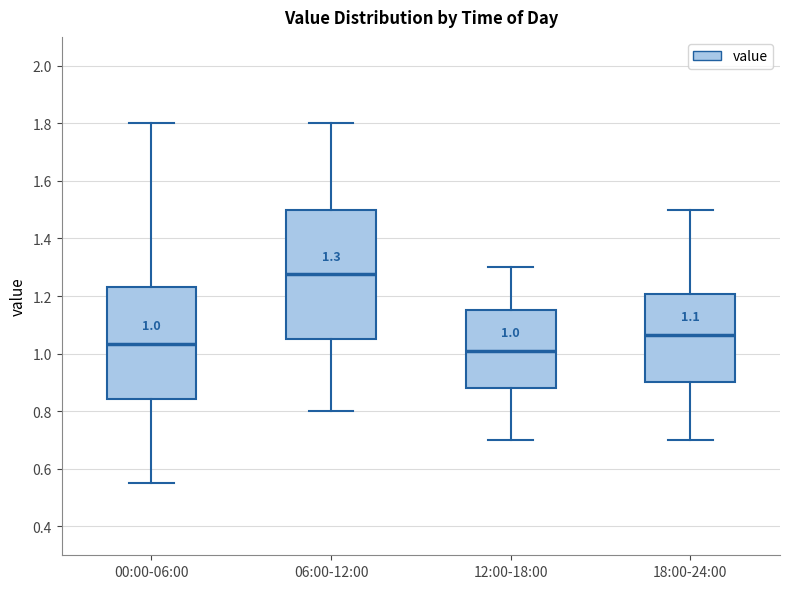

Which box is the tallest, from its lower edge to its upper edge?

06:00-12:00